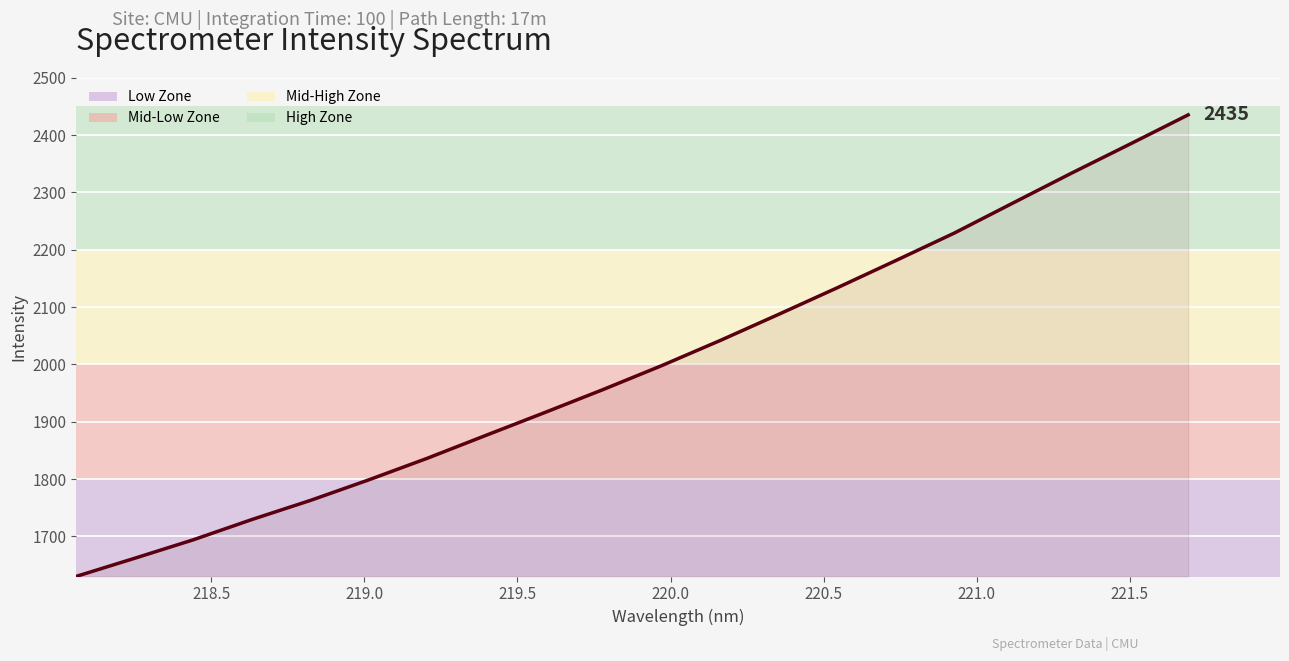

What is the greatest value displayed?

2435.3